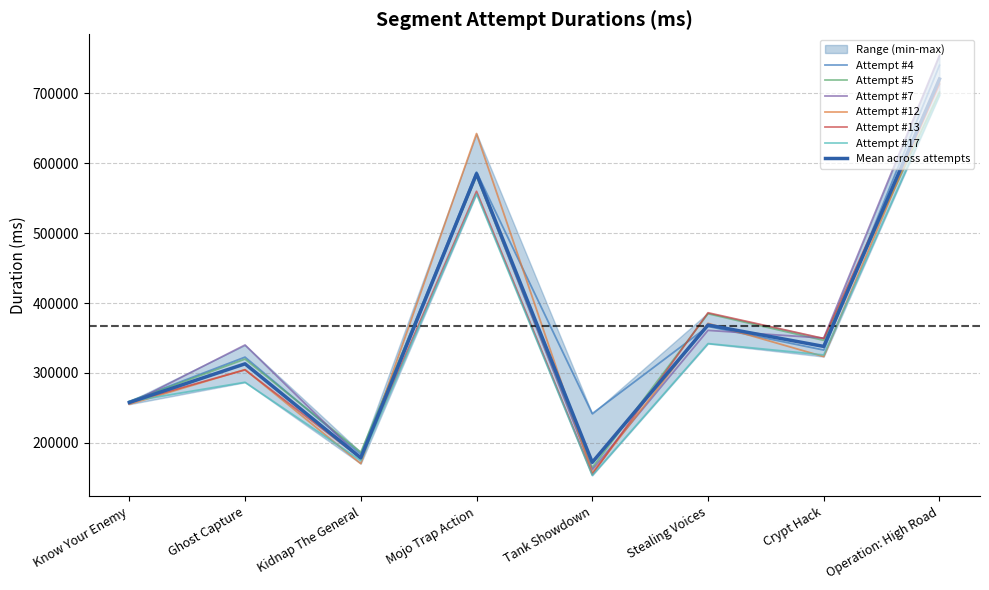

Rank the series at Operation: High Road from highest to lowest value.

Attempt #7, Attempt #4, Attempt #12, Attempt #13, Attempt #5, Attempt #17